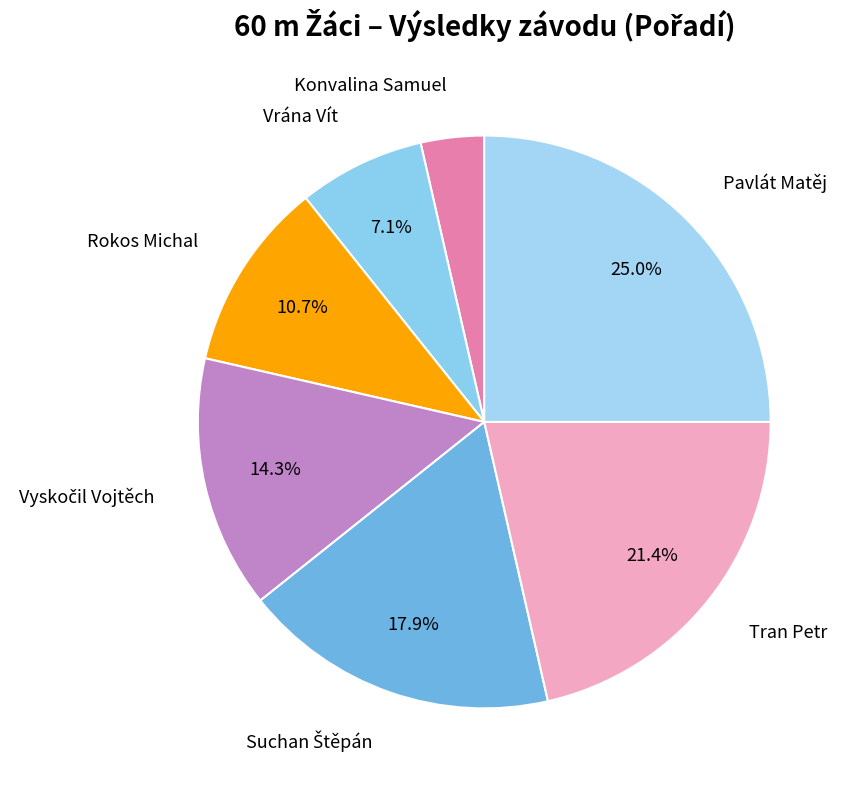

How many segments does this pie chart have?

7